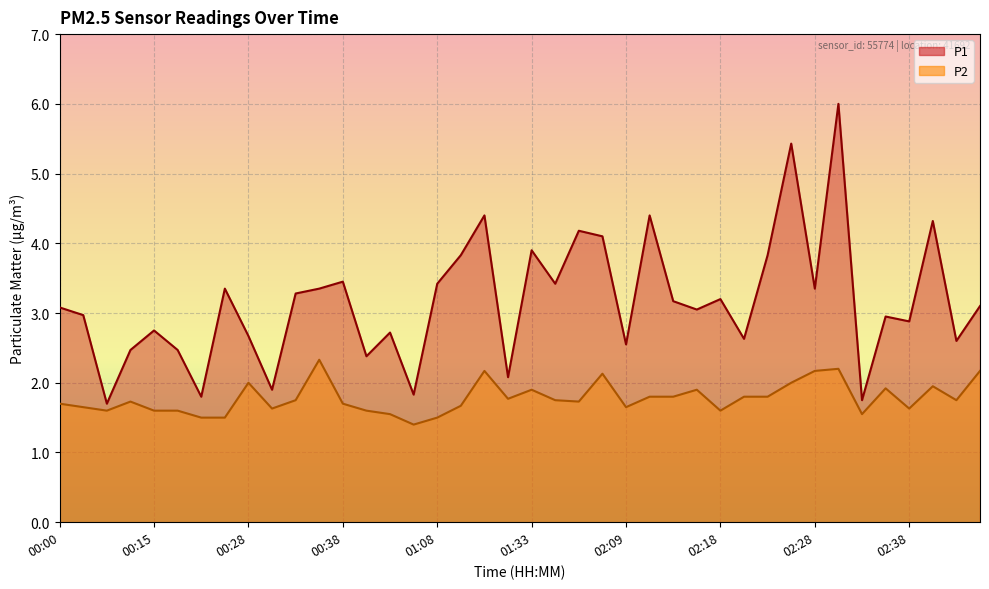

Between 02:41 and 02:04, which is larger?

02:41